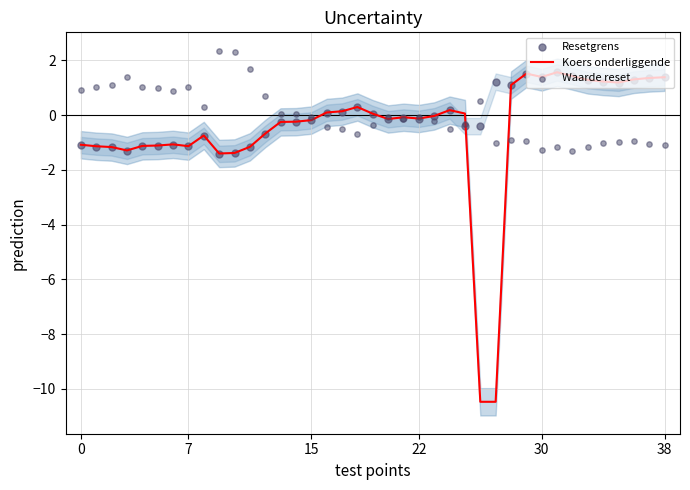

Which series has the largest total across all categories?

Resetgrens